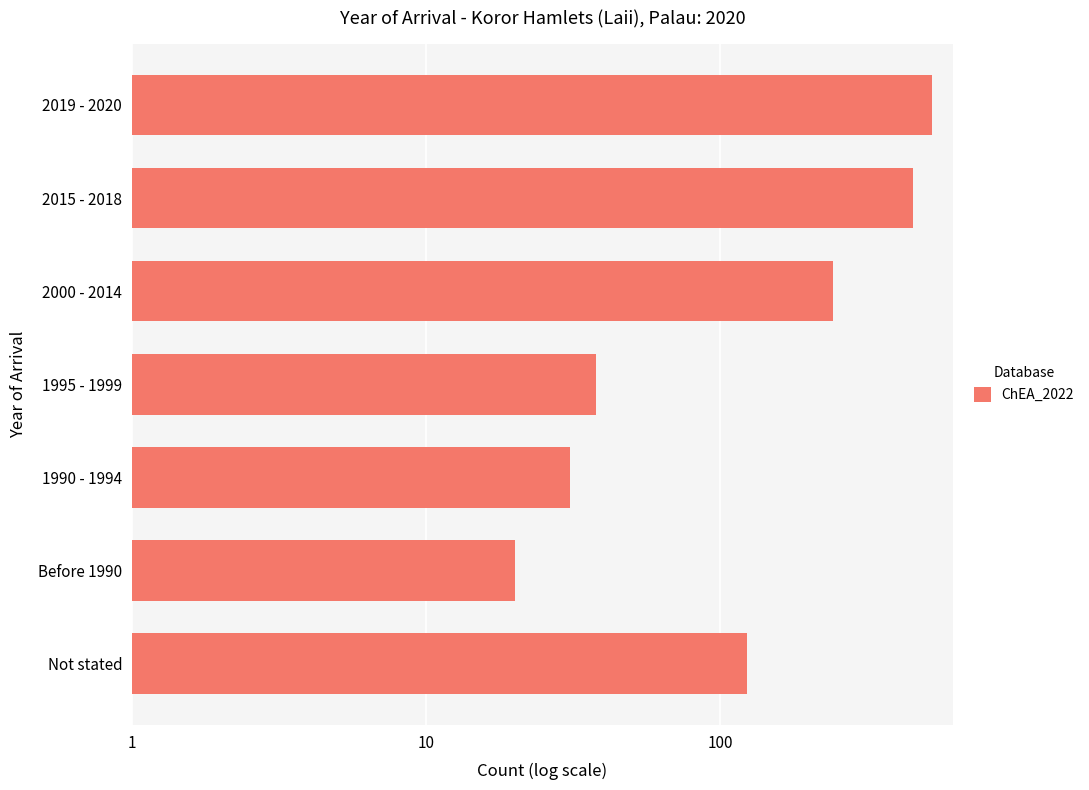

What is the smallest value displayed?

20